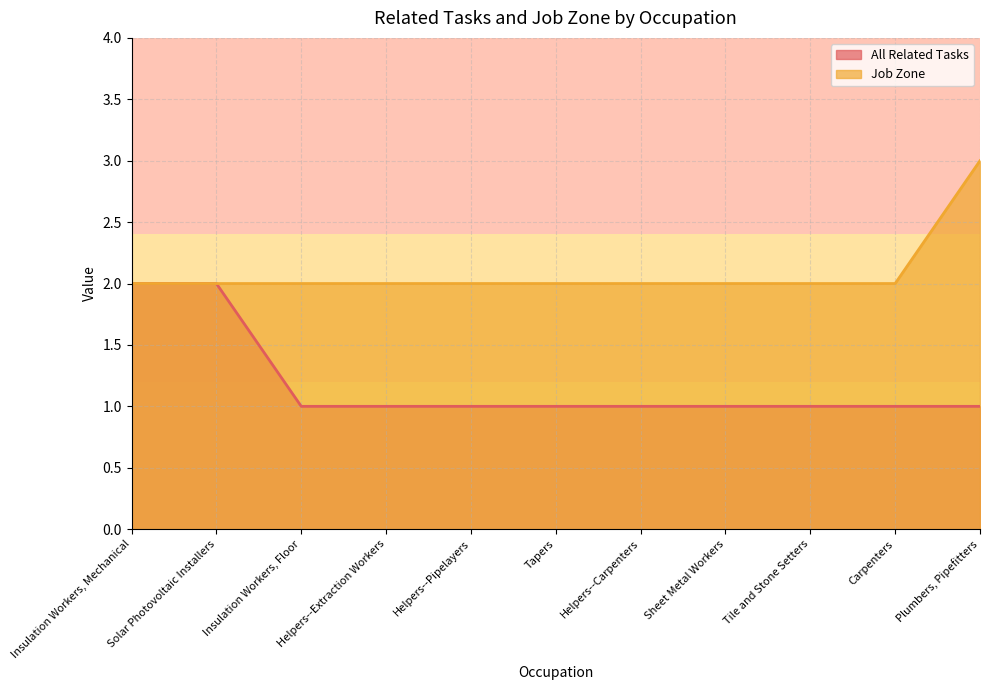

What is the difference between the Job Zone values at Plumbers, Pipefitters and Insulation Workers, Floor?

1